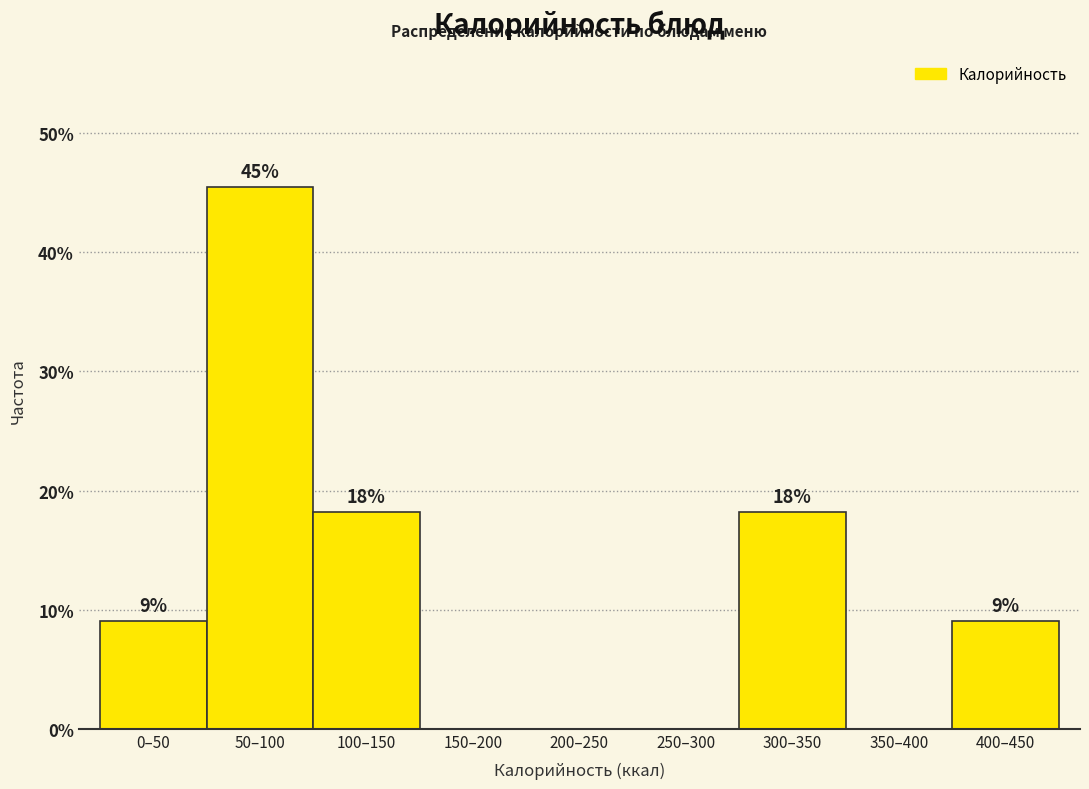

Are the bars horizontal?

No